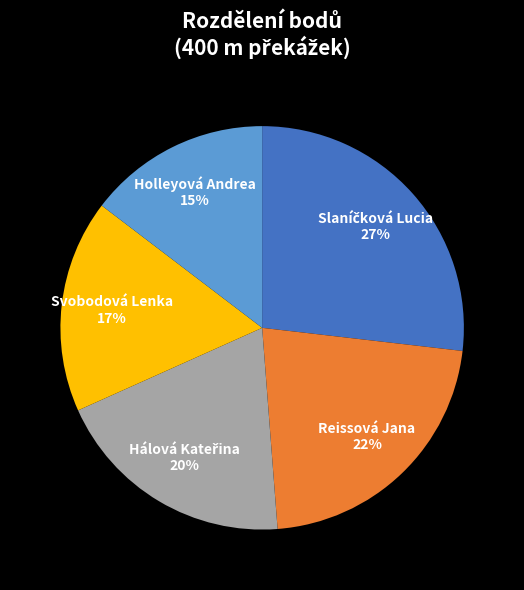

To the nearest percent, what portion does Svobodová Lenka represent?

17%